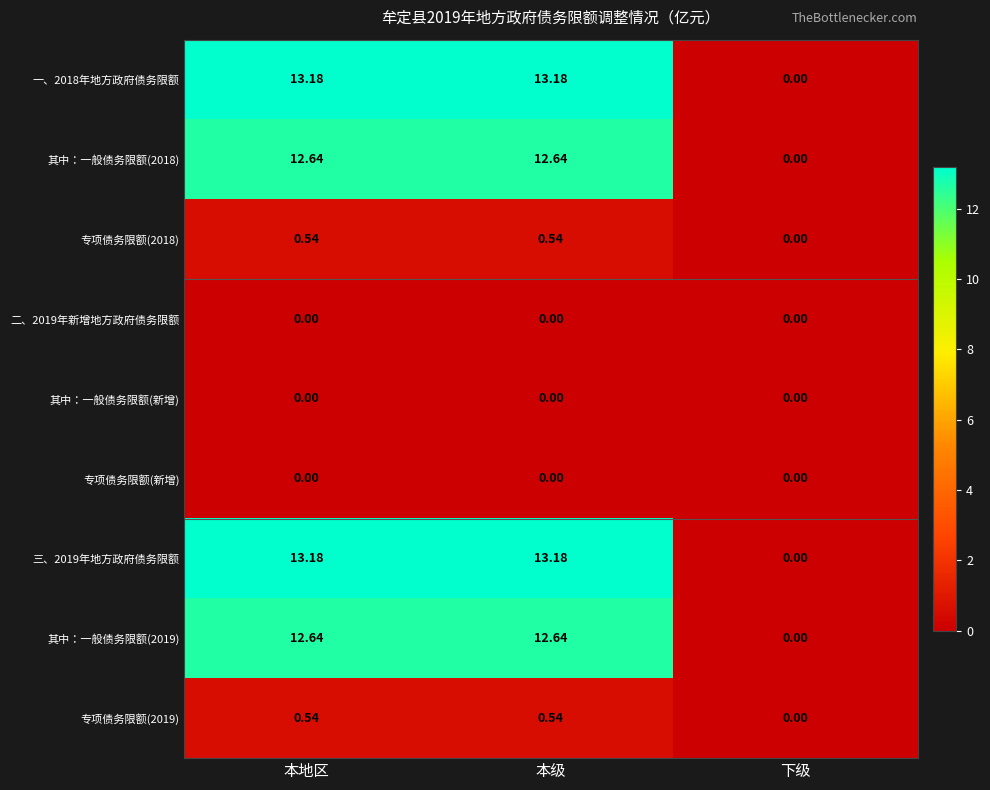

How many categories are shown in the chart?

3